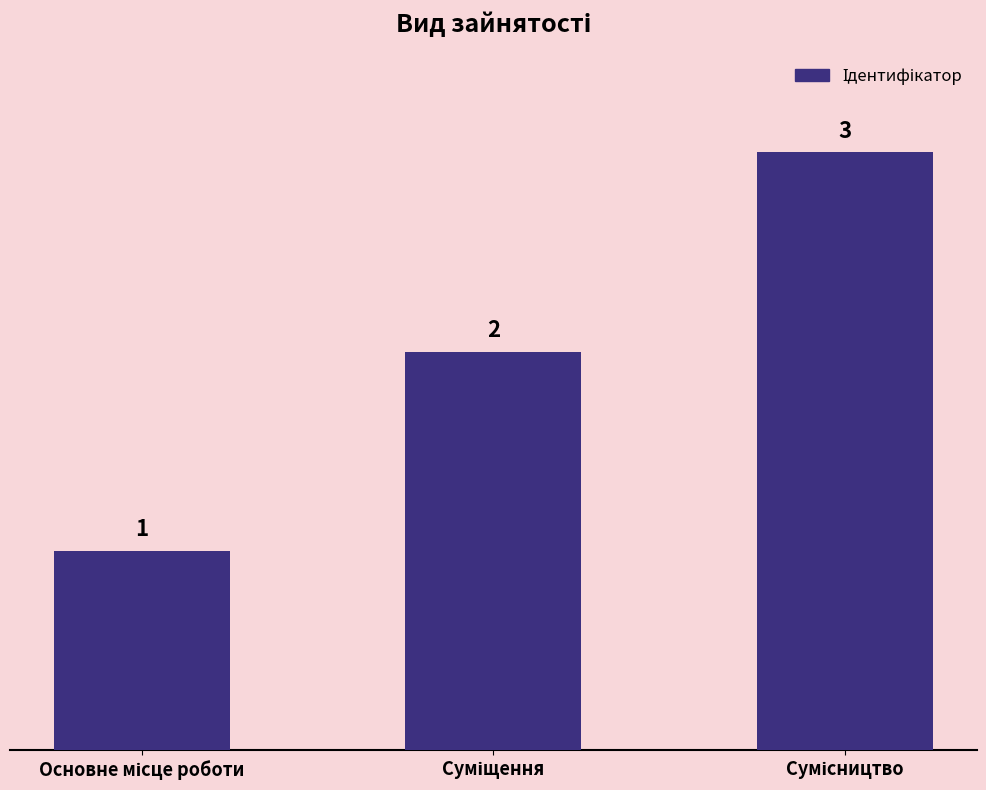

What is the sum of all values?

6